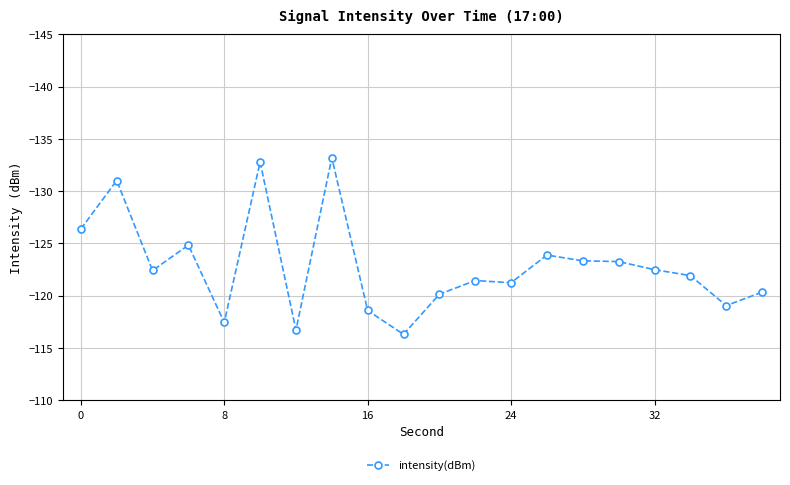

What is the sum of all values?

-2456.5